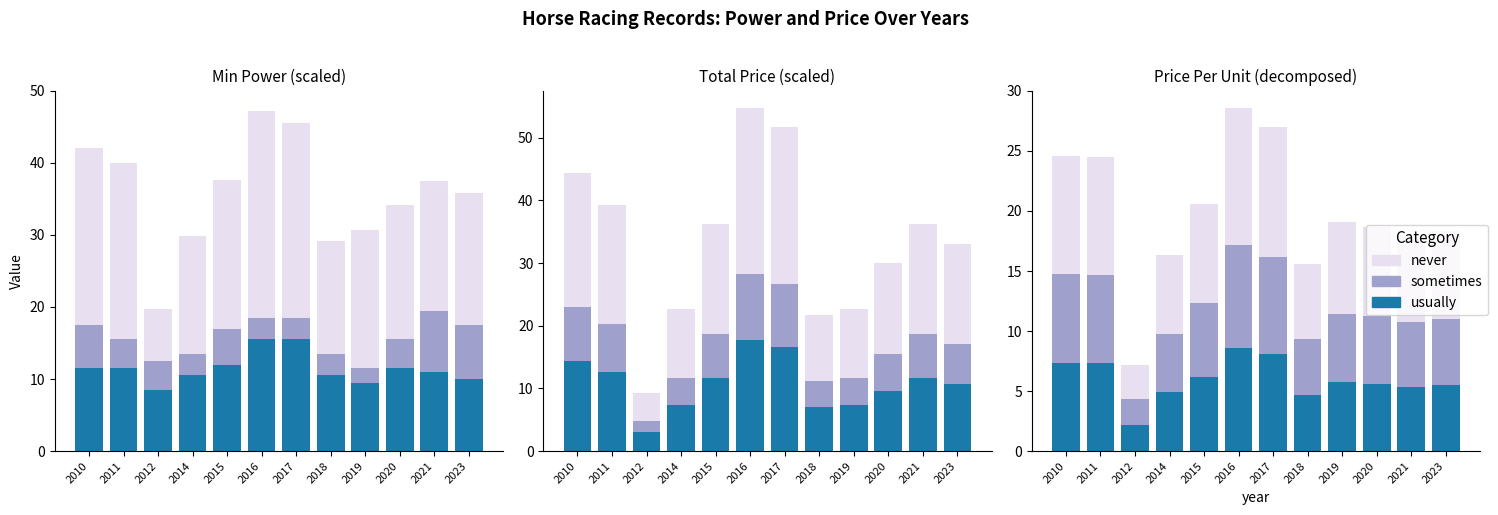

Which series changed the most between 2010 and 2017?

never